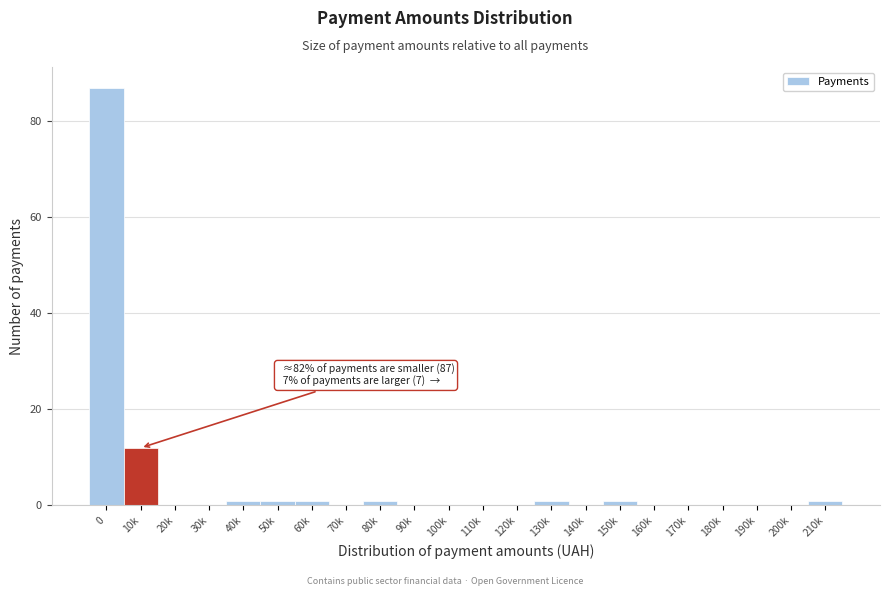

Reading left to right, transcribe all the data shown in this chart.

0=87	10k=12	20k=0	30k=0	40k=1	50k=1	60k=1	70k=0	80k=1	90k=0	100k=0	110k=0	120k=0	130k=1	140k=0	150k=1	160k=0	170k=0	180k=0	190k=0	200k=0	210k=1